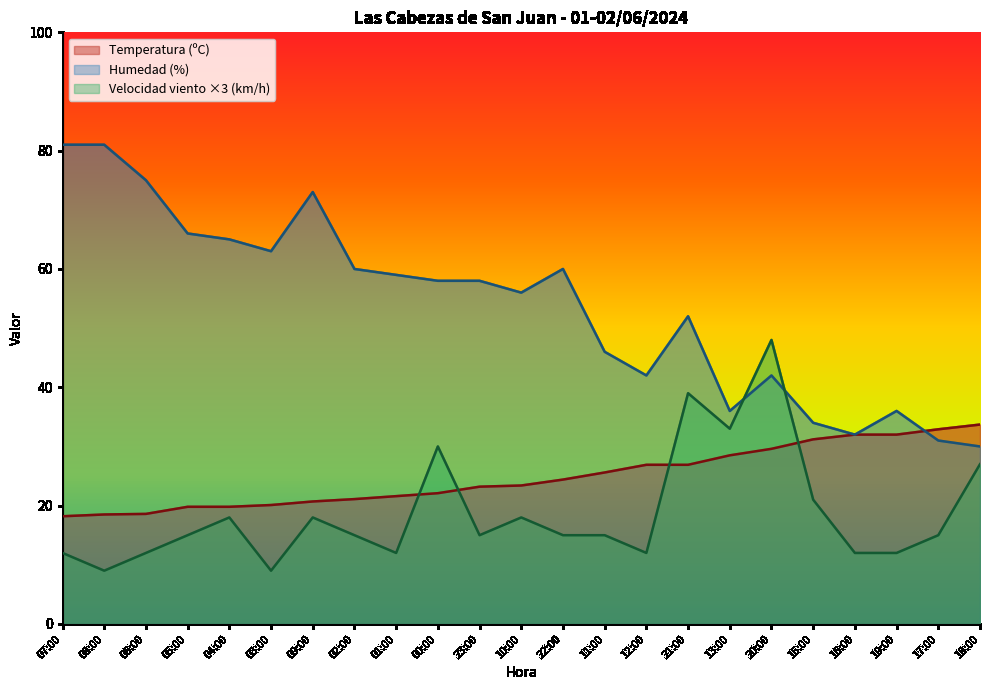

How many intersections are there between Velocidad del viento (km/h) and Temperatura (ºC)?

4